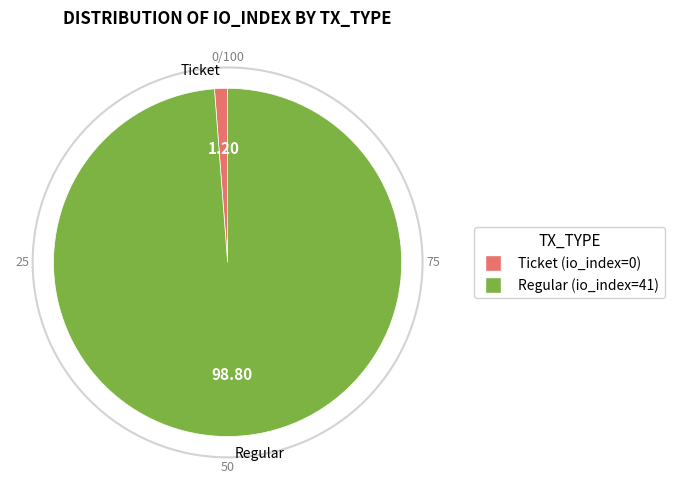

Rank the categories by value from highest to lowest.

tx_type: Regular (io_index=41), tx_type: Ticket (io_index=0)